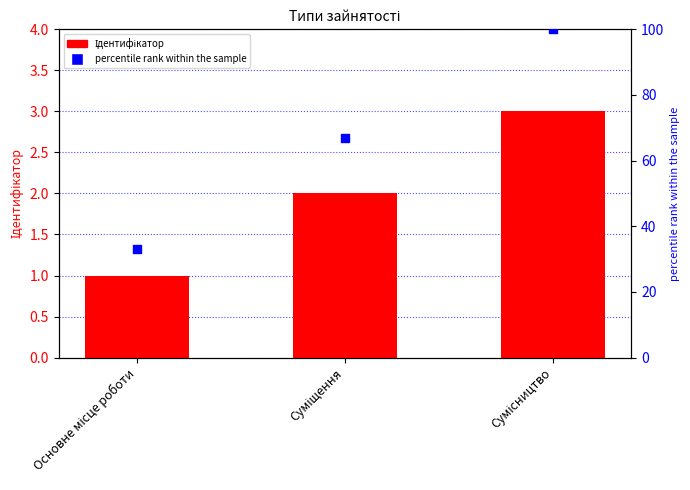

What is the total value across all series at Суміщення?

69